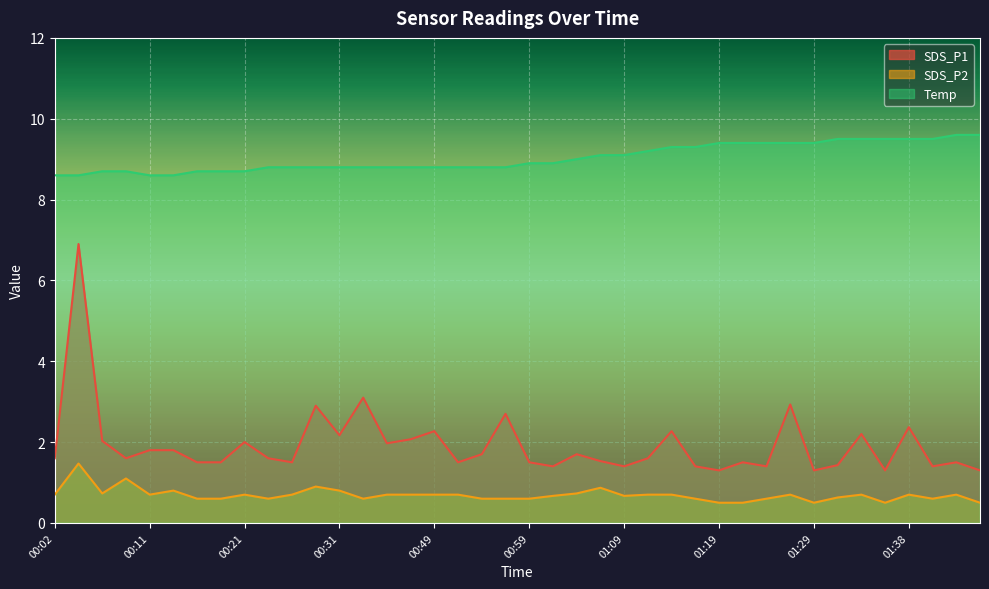

Which series has the largest total across all categories?

Temp